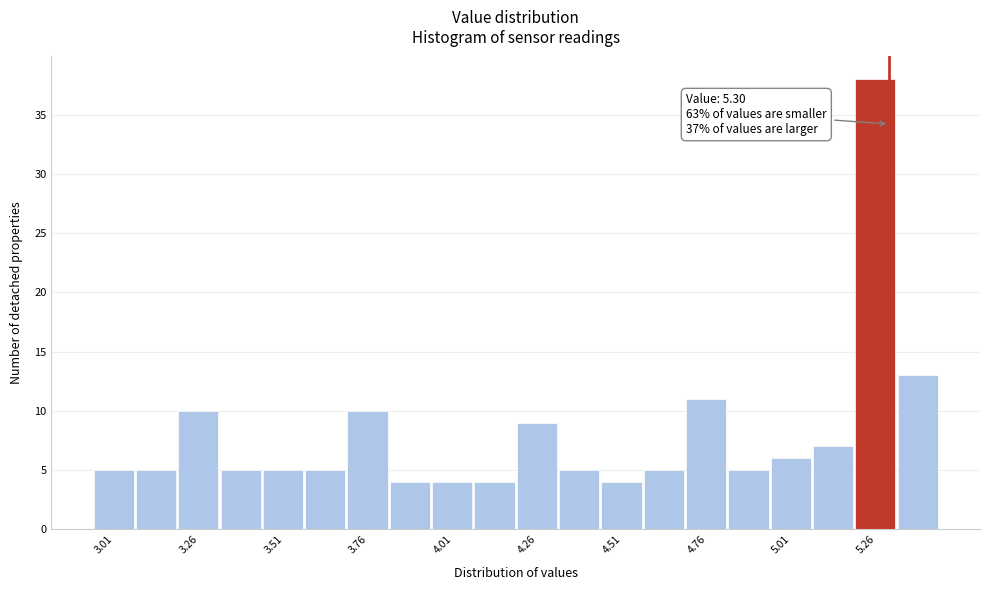

Around what value on the x-axis is the tallest bar? Give the approximate position of its centre, as read against the axis.

5.25